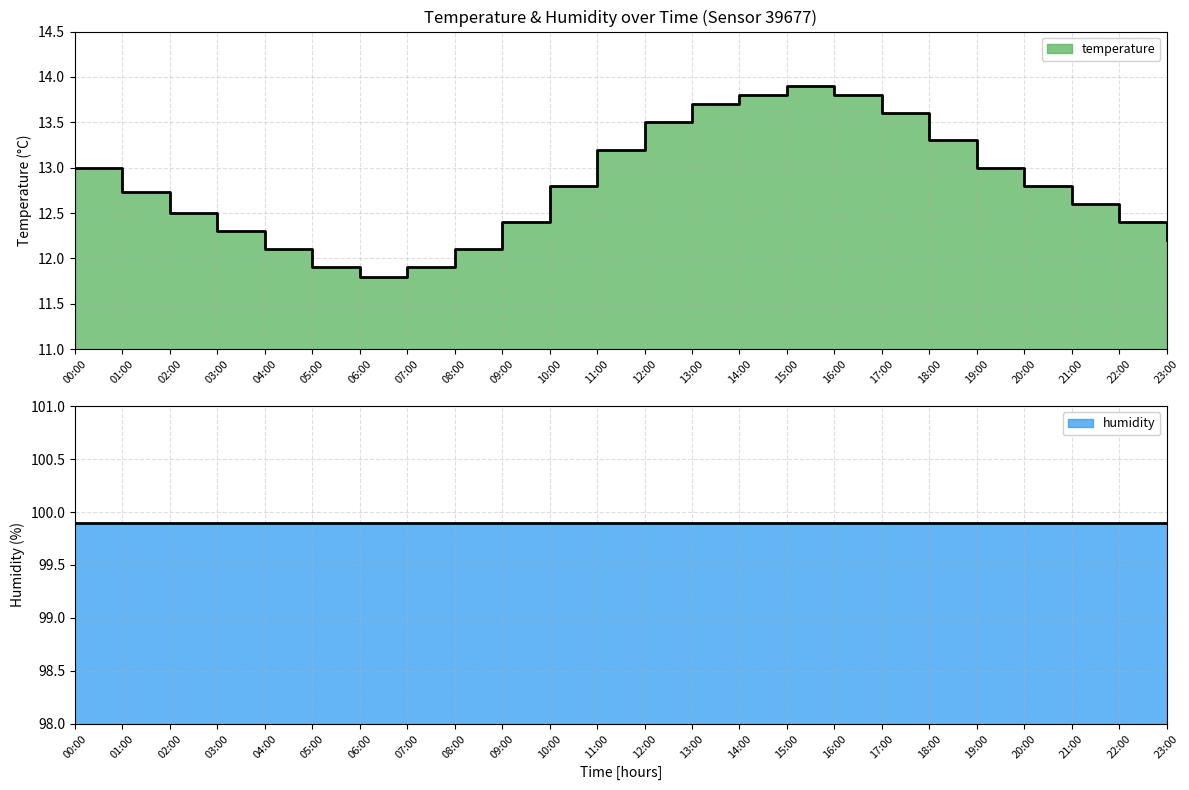

Between 17:00 and 22:00, which is larger?

17:00